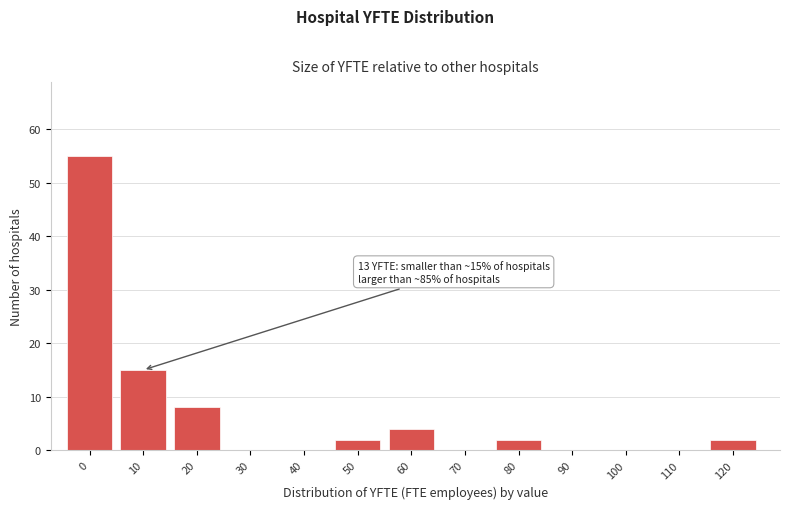

Reading left to right, extract all data points from this chart.

0=55	10=15	20=8	30=0	40=0	50=2	60=4	70=0	80=2	90=0	100=0	110=0	120=2